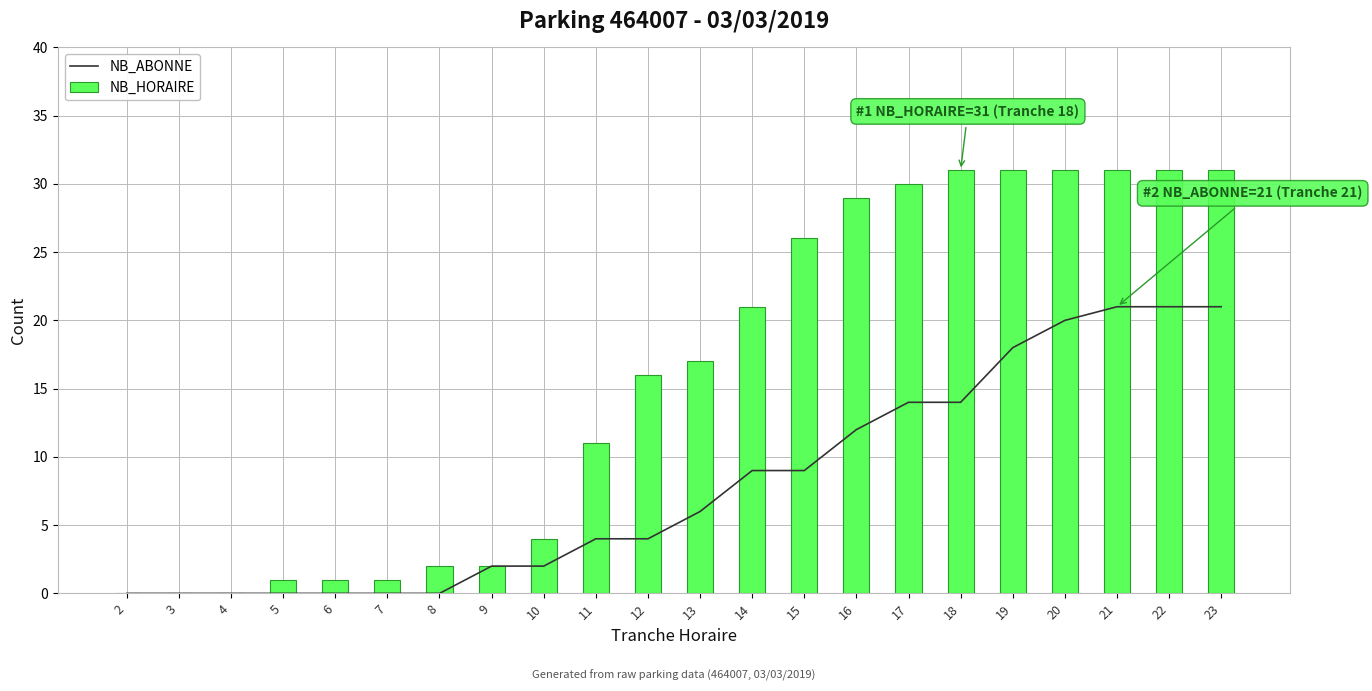

Reading left to right, what are all the values shown in this chart?

NB_ABONNE: 0	0	0	0	0	0	0	2	2	4	4	6	9	9	12	14	14	18	20	21	21	21
NB_HORAIRE: 0	0	0	1	1	1	2	2	4	11	16	17	21	26	29	30	31	31	31	31	31	31